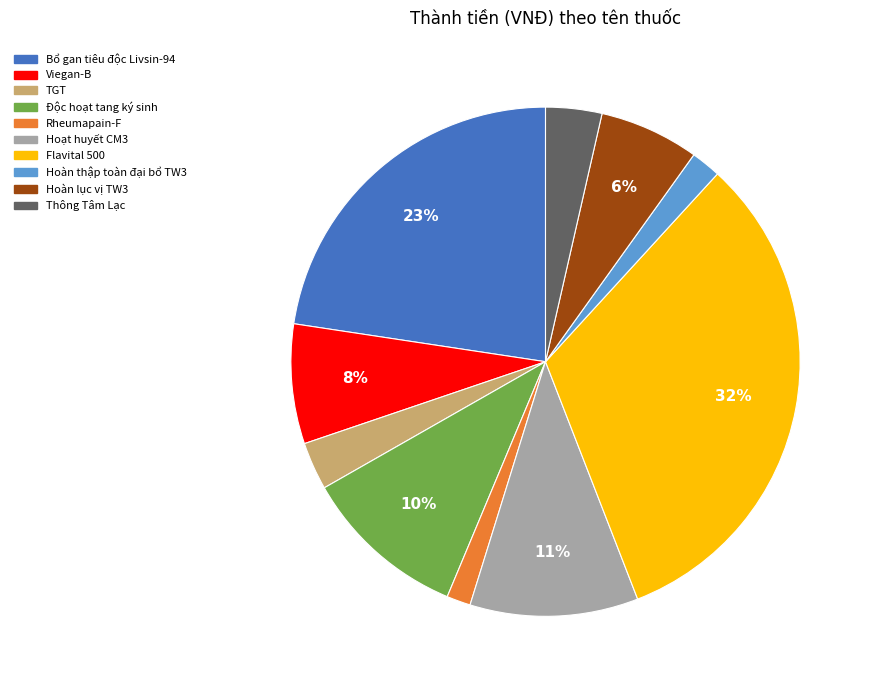

To the nearest percent, what is the average slice percentage?

10%